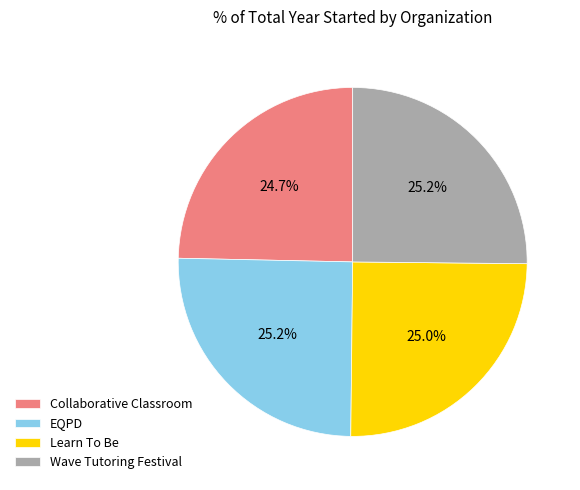

How many slices are in this pie chart?

4